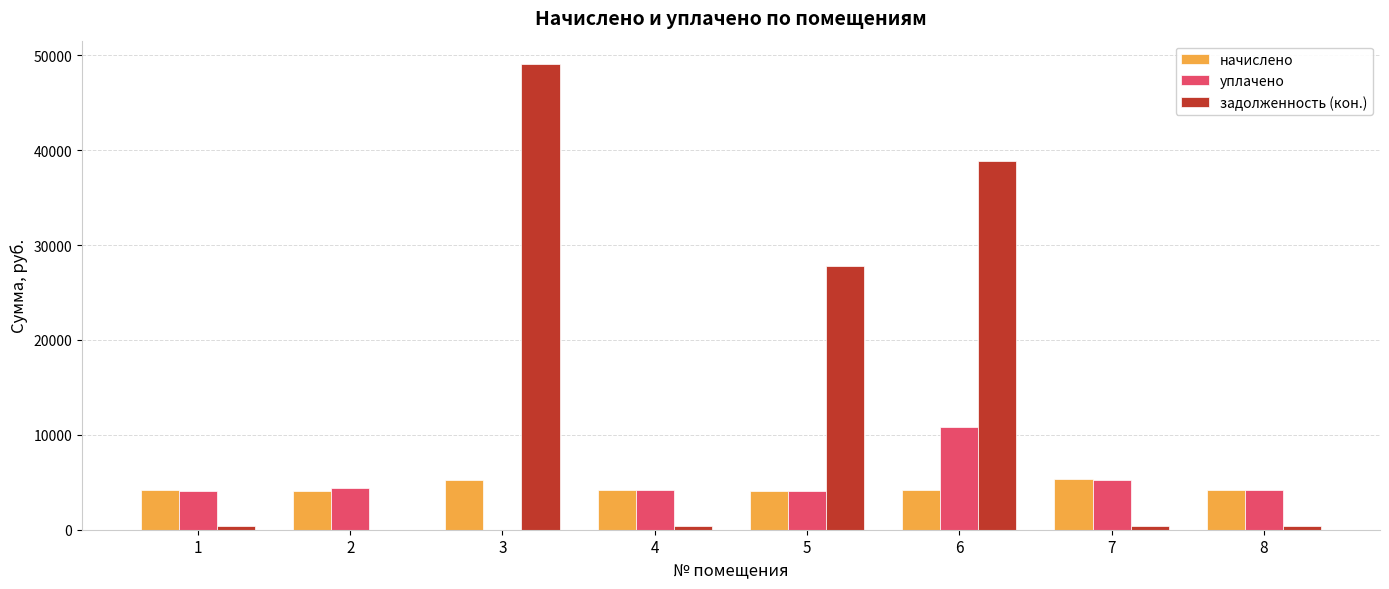

Between 3 and 7, which series saw the biggest shift?

задолженность (кон.)